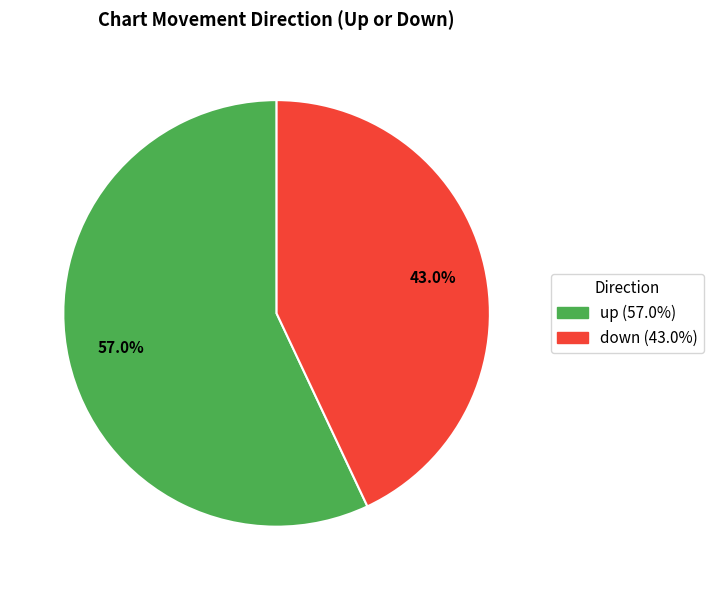

How many segments does this pie chart have?

2